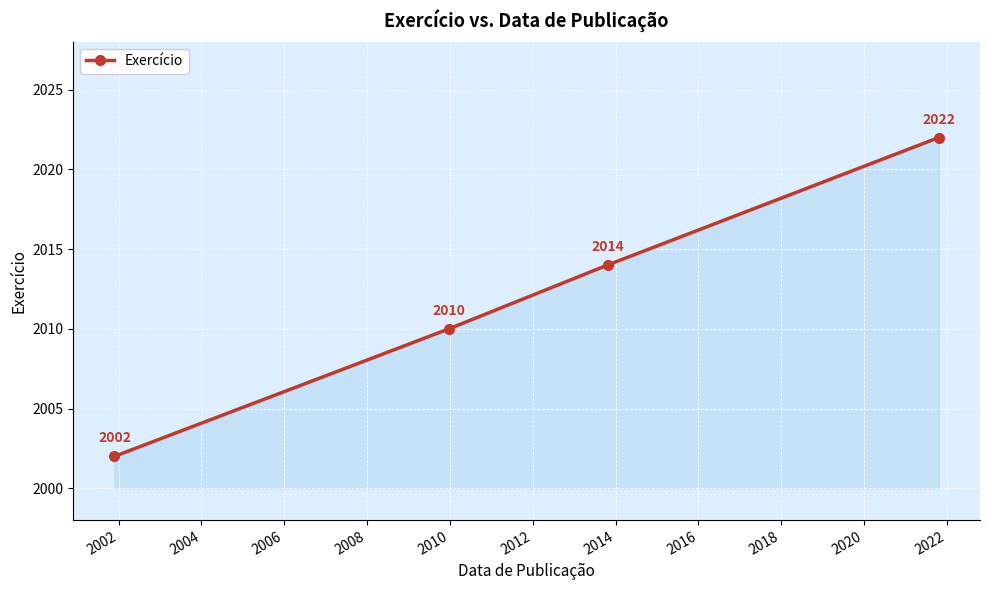

Reading left to right, list all the values displayed in this chart.

2002	2010	2014	2022